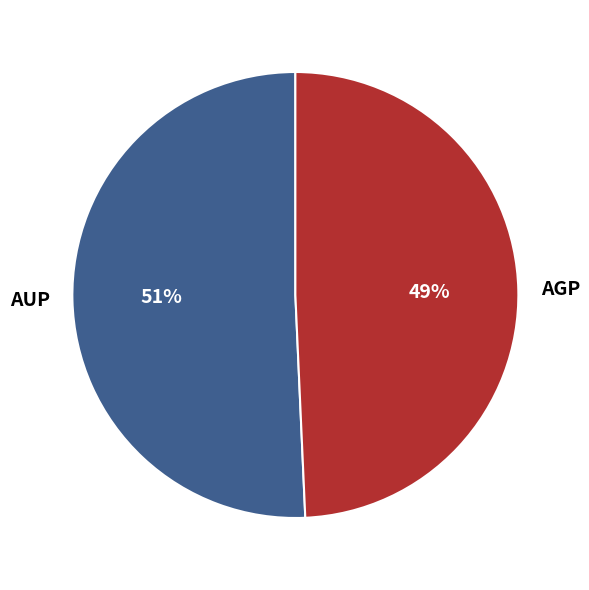

To the nearest percent, what portion does AUP represent?

51%